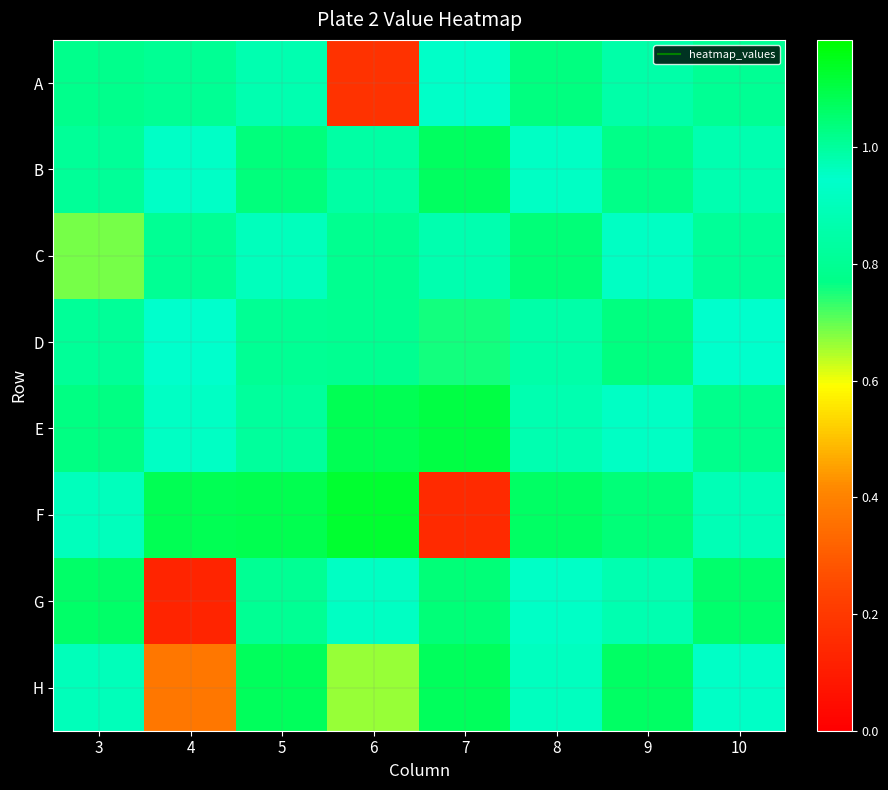

Which has a higher value, 3 or 8?

8